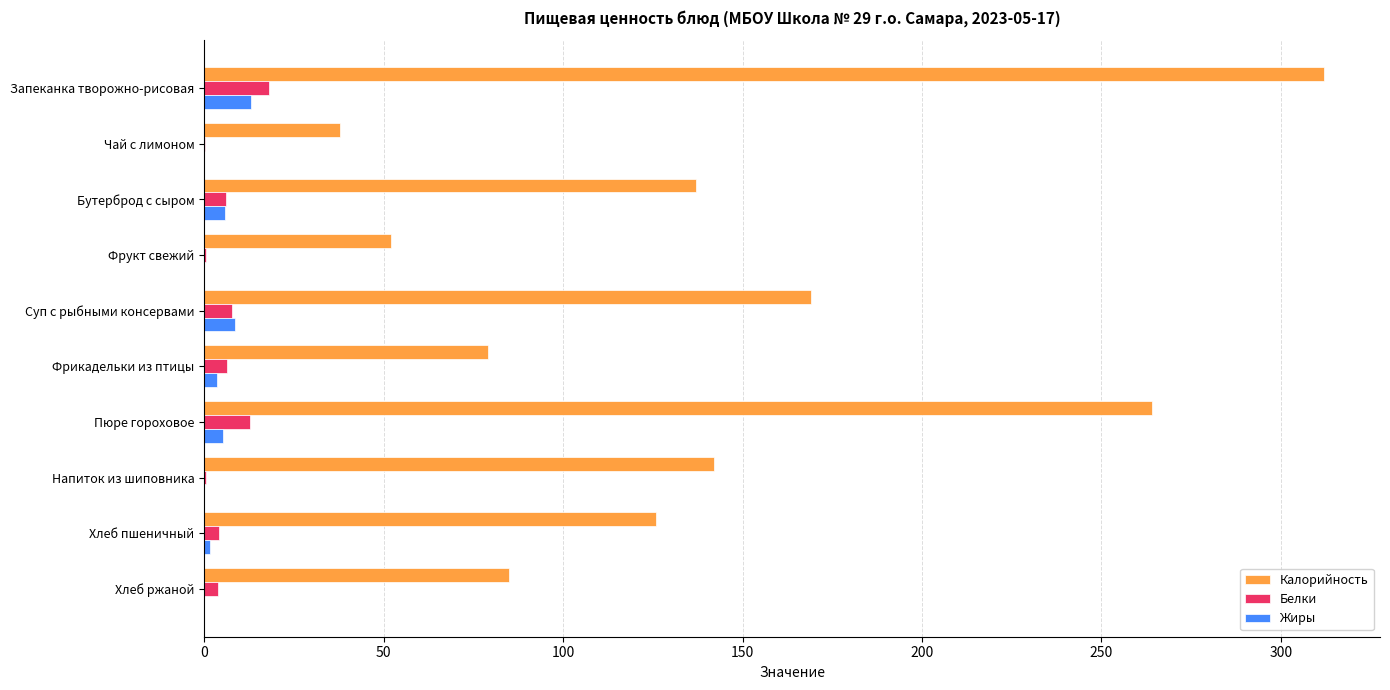

Is it true that Калорийность equals 142.0 at Напиток из шиповника?

True